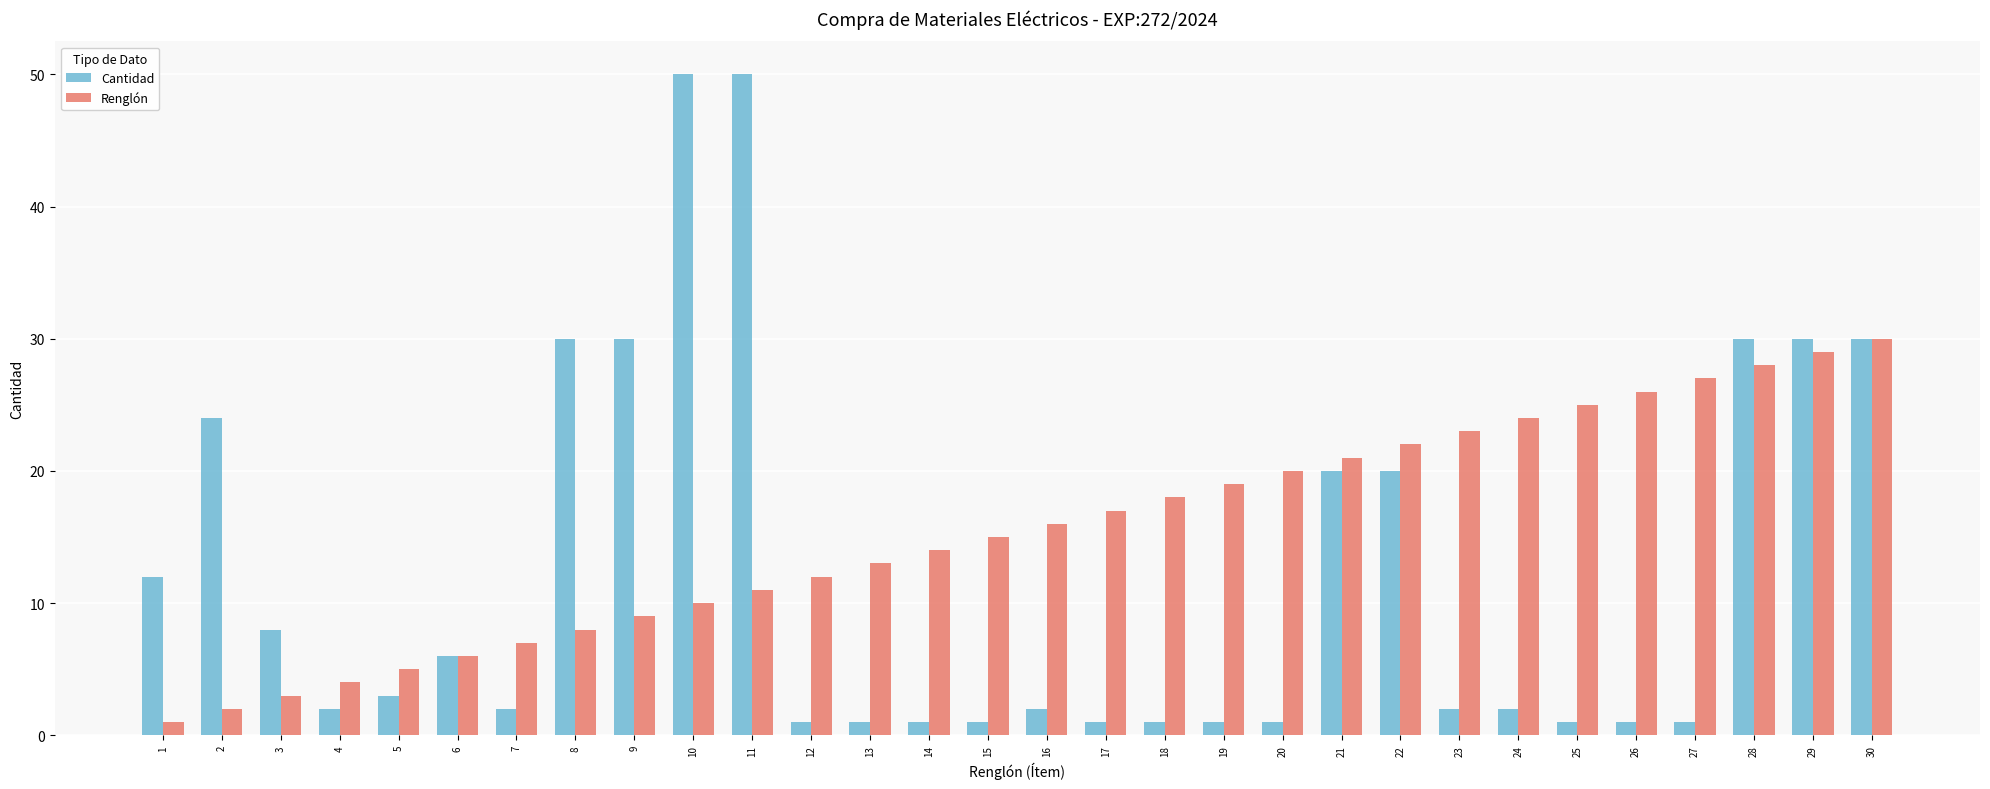

Reading right to left, list all the values displayed in this chart.

Cantidad: 30=30	29=30	28=30	27=1	26=1	25=1	24=2	23=2	22=20	21=20	20=1	19=1	18=1	17=1	16=2	15=1	14=1	13=1	12=1	11=50	10=50	9=30	8=30	7=2	6=6	5=3	4=2	3=8	2=24	1=12
Renglón: 30=30	29=29	28=28	27=27	26=26	25=25	24=24	23=23	22=22	21=21	20=20	19=19	18=18	17=17	16=16	15=15	14=14	13=13	12=12	11=11	10=10	9=9	8=8	7=7	6=6	5=5	4=4	3=3	2=2	1=1